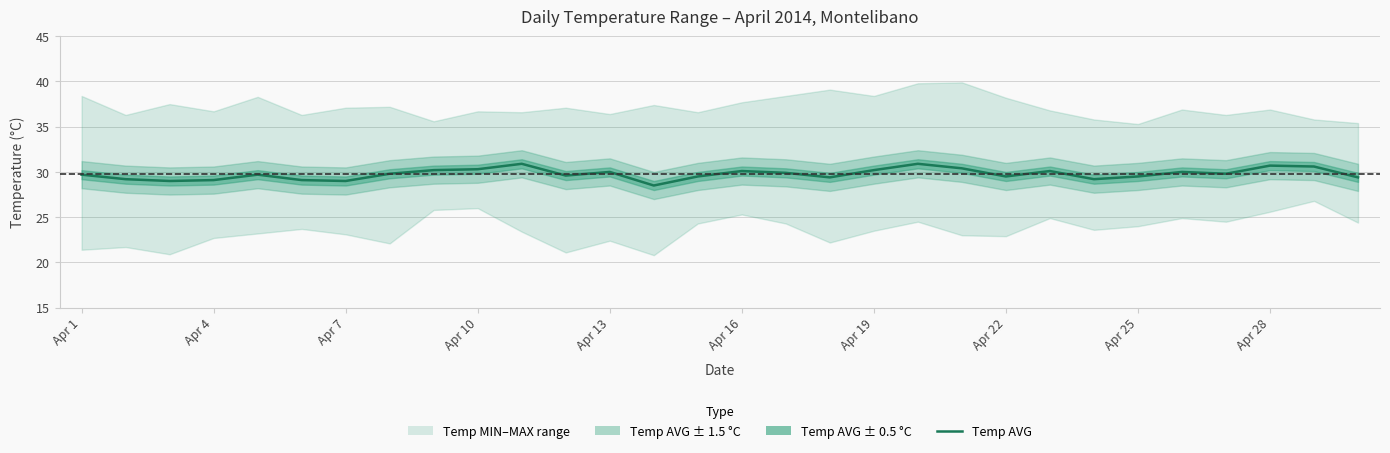

How many interior local valleys (lower than both neighbors) does the data have?

8